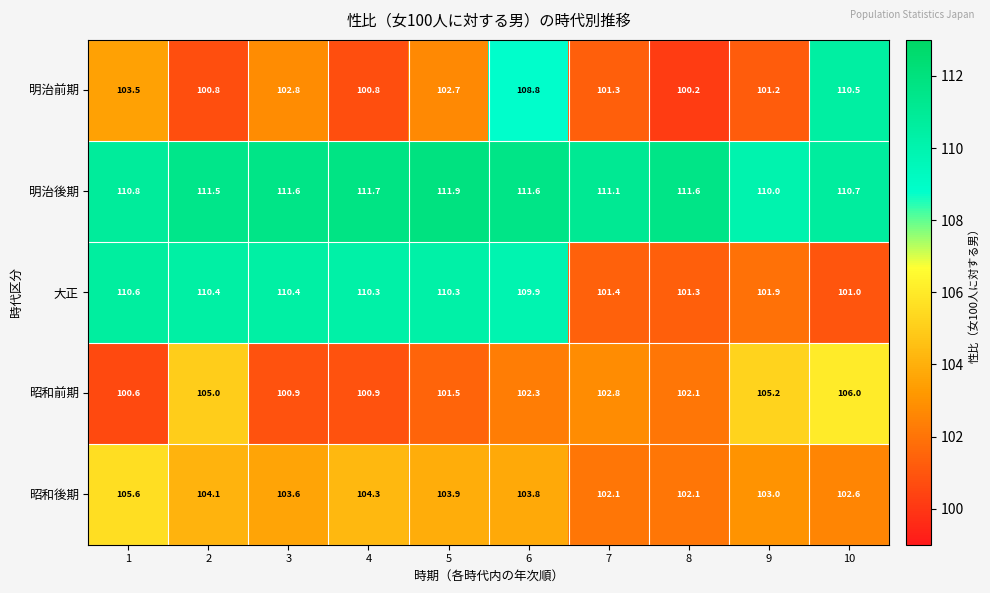

Is it true that 明治前期 equals 100.2 at 8?

True